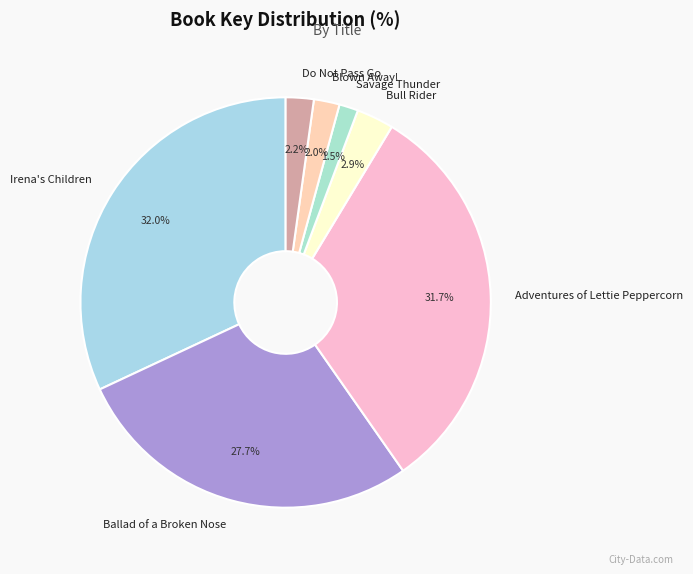

Is Irena's Children the majority of the pie?

No